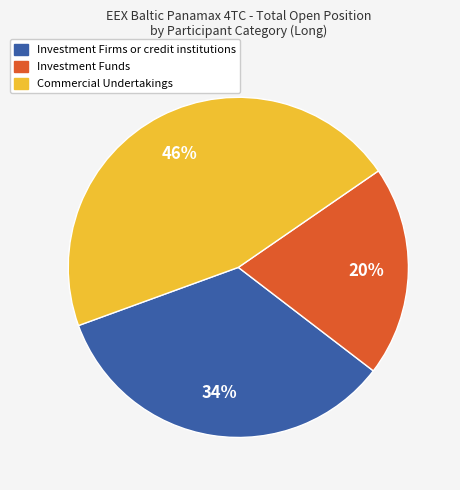

Does any single category account for the majority?

No